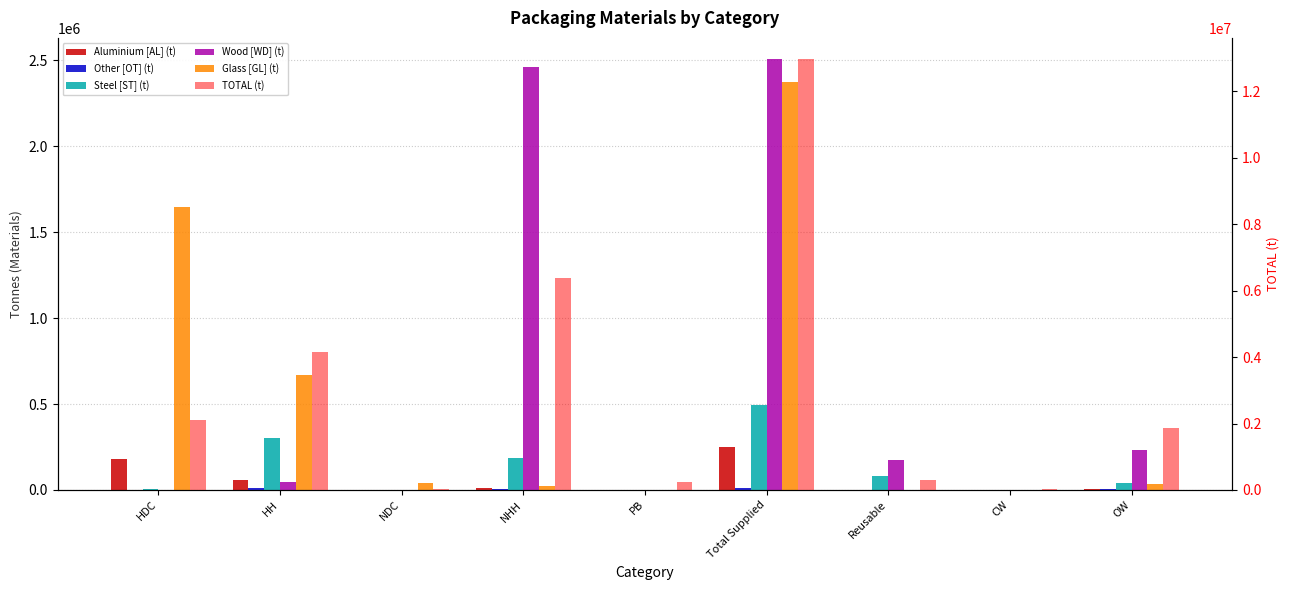

What are all the series names shown in the legend?

Aluminium [AL] (t), Other [OT] (t), Steel [ST] (t), Wood [WD] (t), Glass [GL] (t), TOTAL (t)